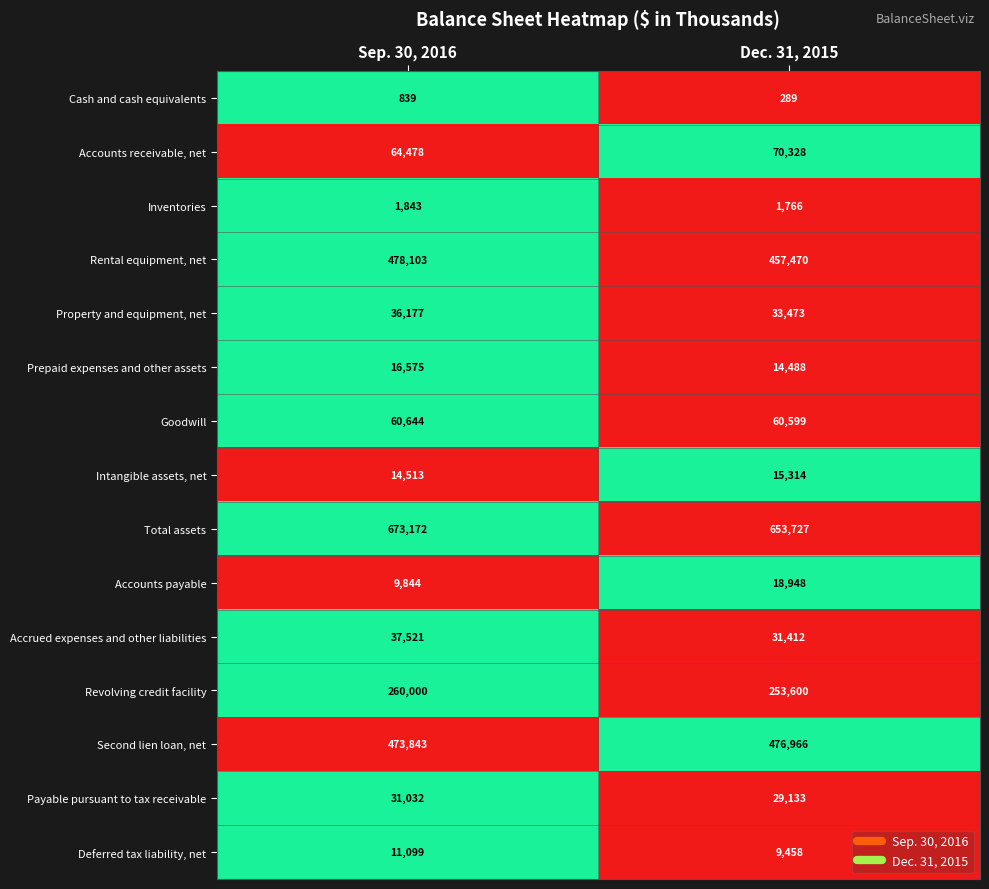

Is it true that Payable pursuant to tax receivable equals 55235 at Sep. 30, 2016?

False